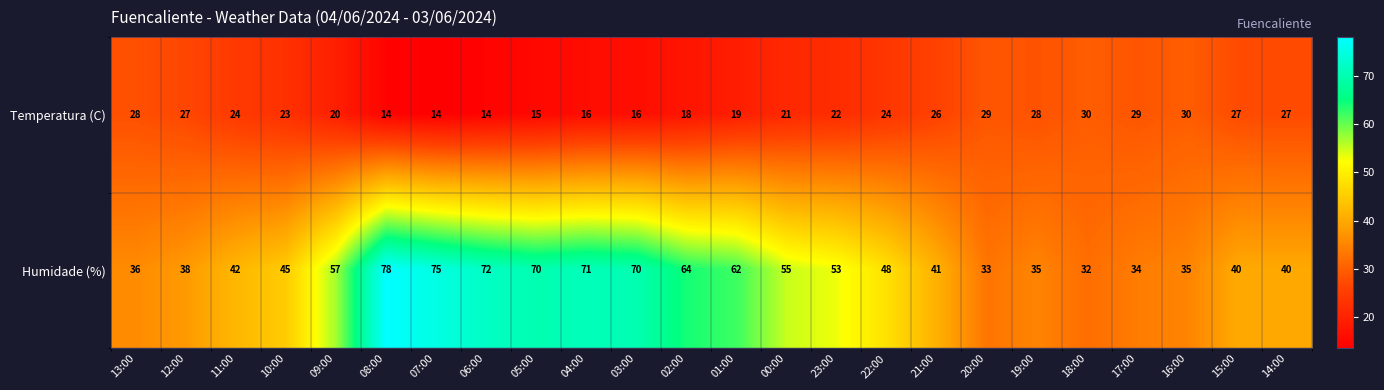

What is the difference between the Humidade (%) values at 11:00 and 22:00?

6